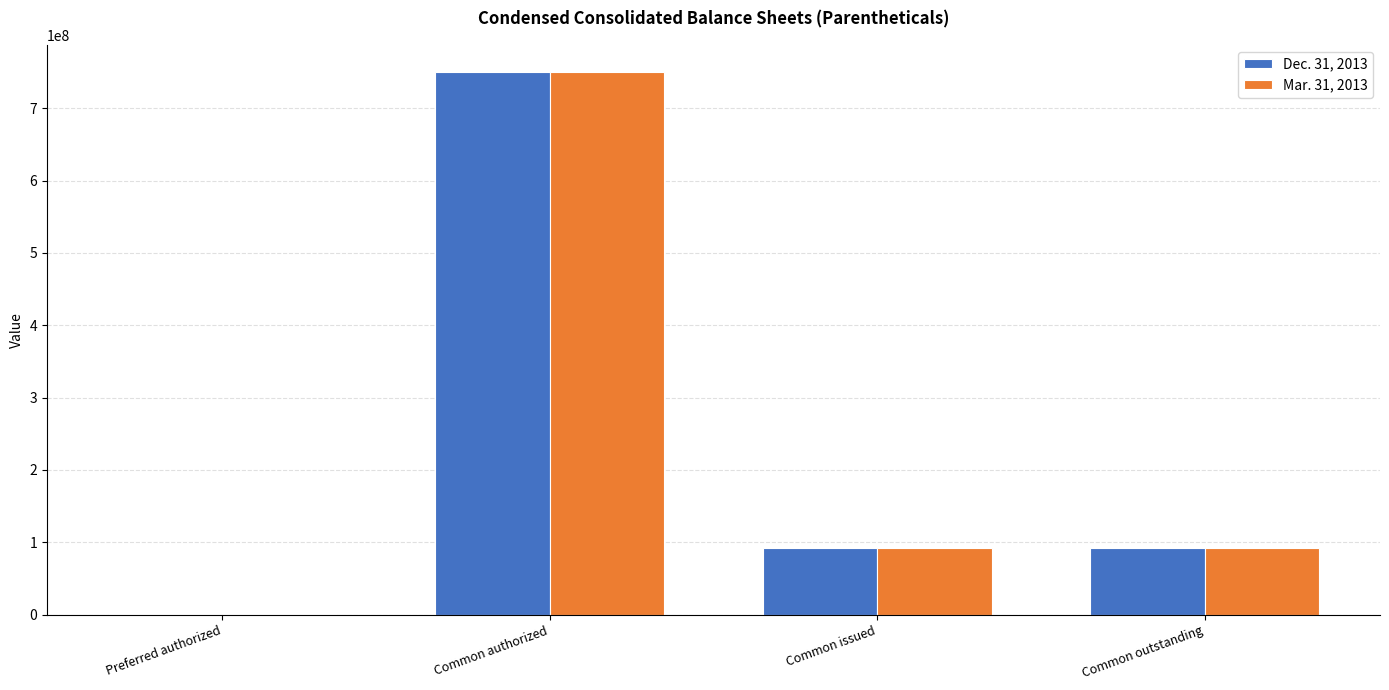

Which category has the highest value in the Dec. 31, 2013 series?

Common authorized